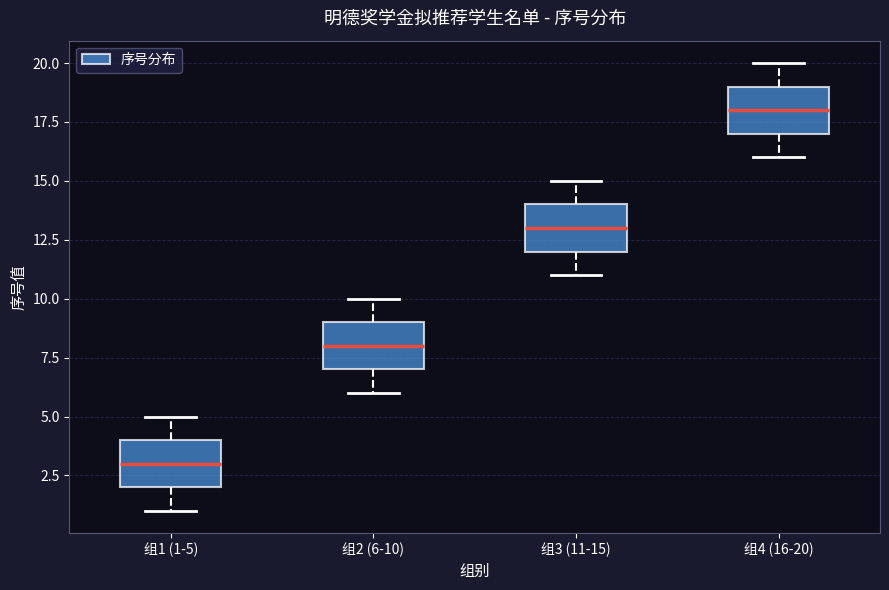

Which box's median line is the highest?

组4 (16-20)